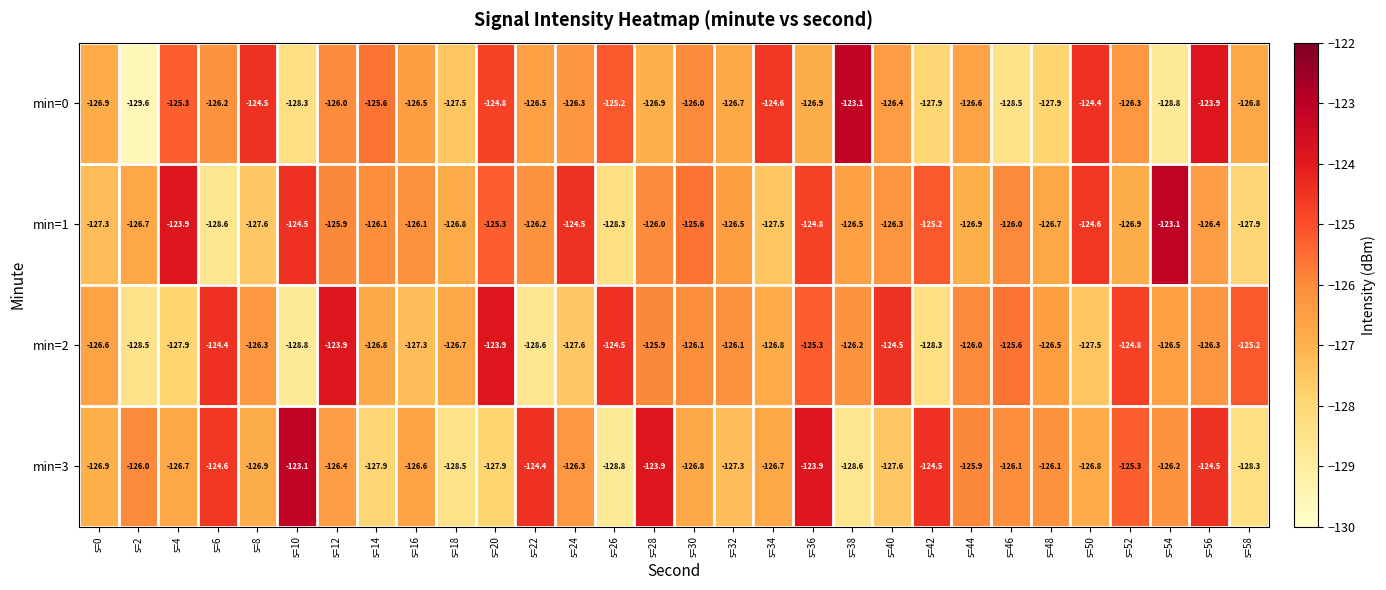

How many data points in min=1 are less than -126?

18